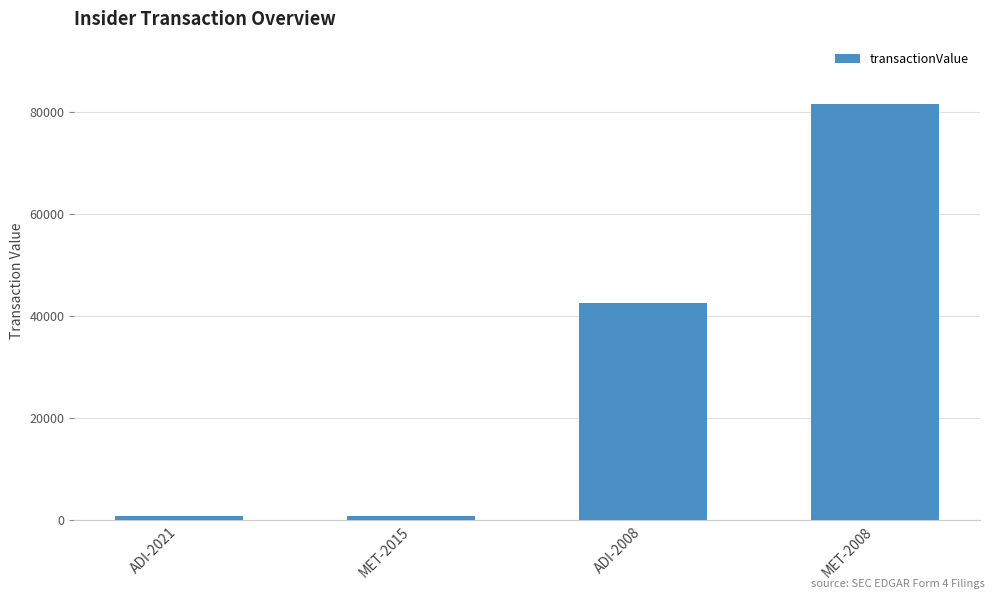

Does the chart contain any negative values?

No